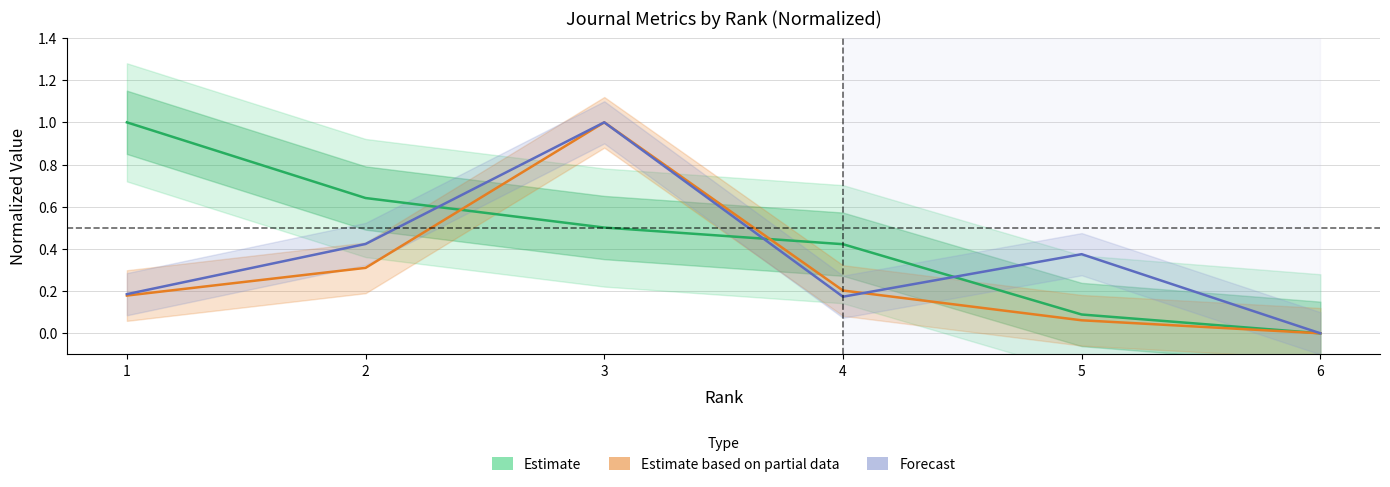

Which series ends up on top after the final intersection of Forecast and Estimate based on partial data?

Forecast